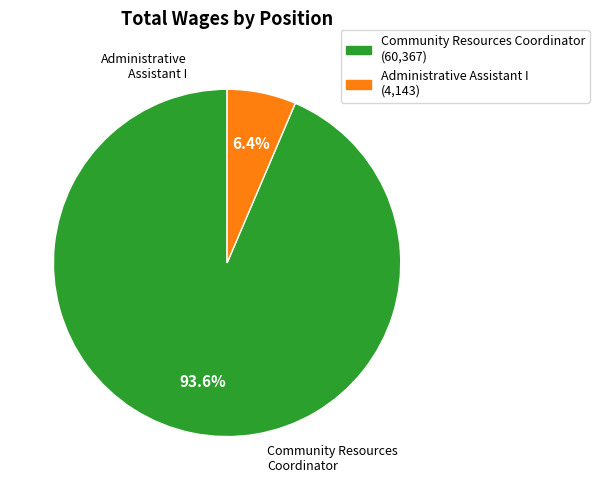

What portion of the pie excludes Administrative Assistant I?

93.6%